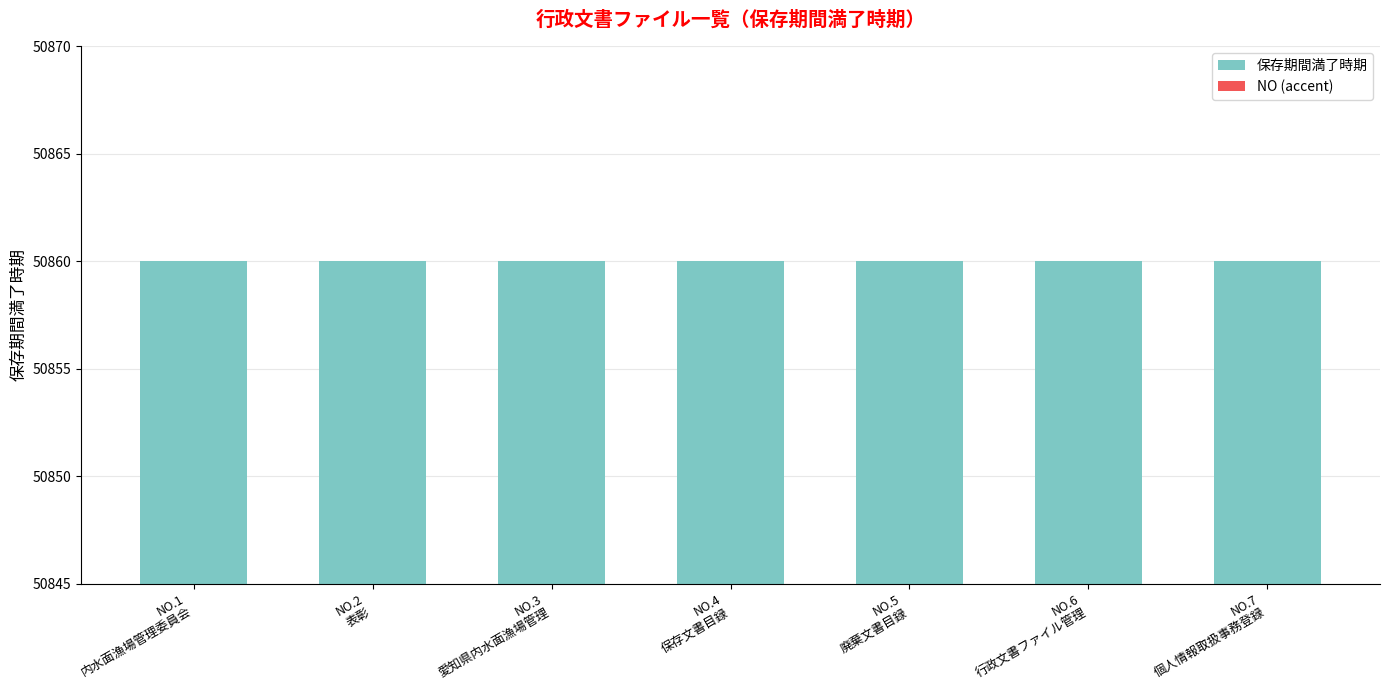

What are all the series names shown in the legend?

保存期間満了時期, NO (accent)